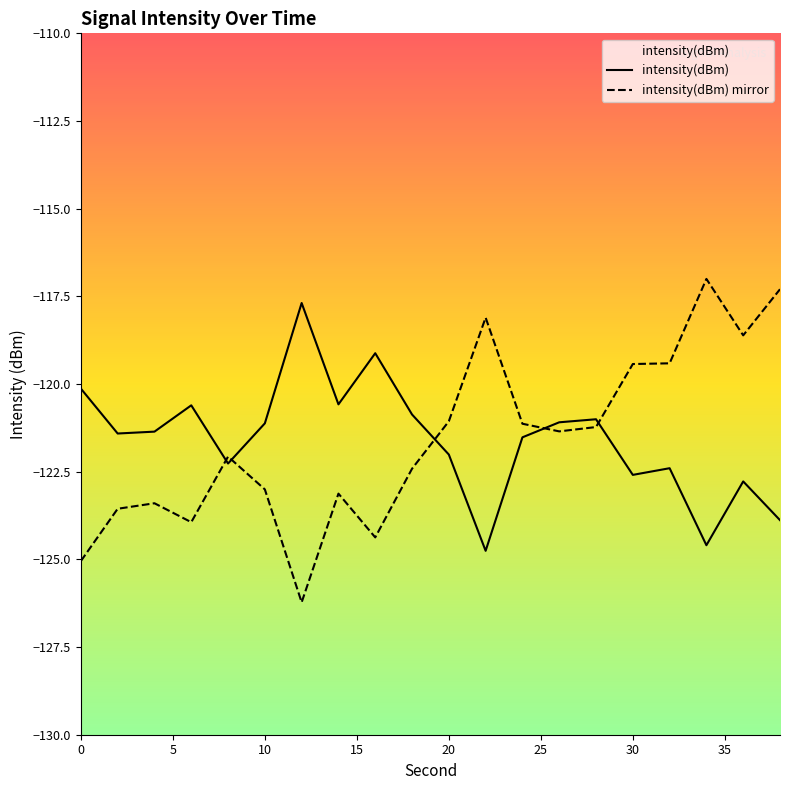

Count the number of values greater than -121.

6